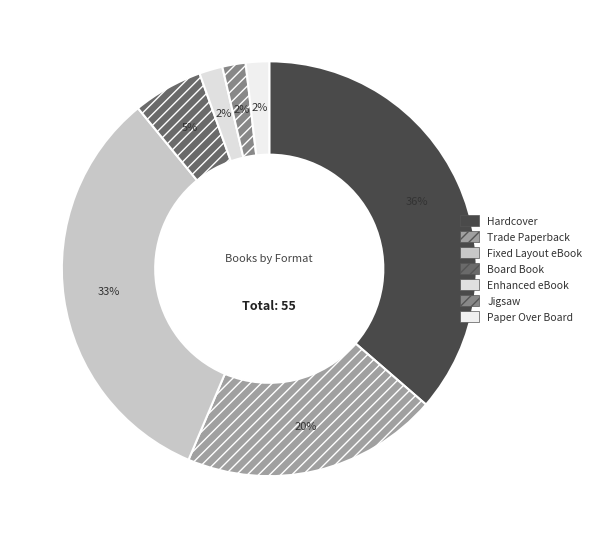

What percentage is NOT represented by Paper Over Board?

98.2%